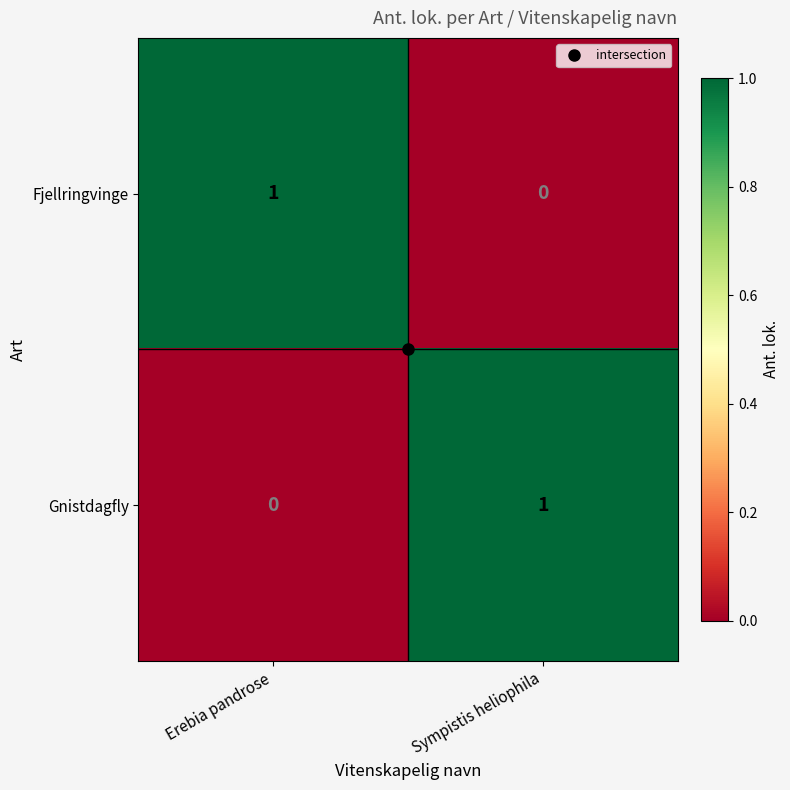

At which label does Gnistdagfly reach its minimum?

Erebia pandrose